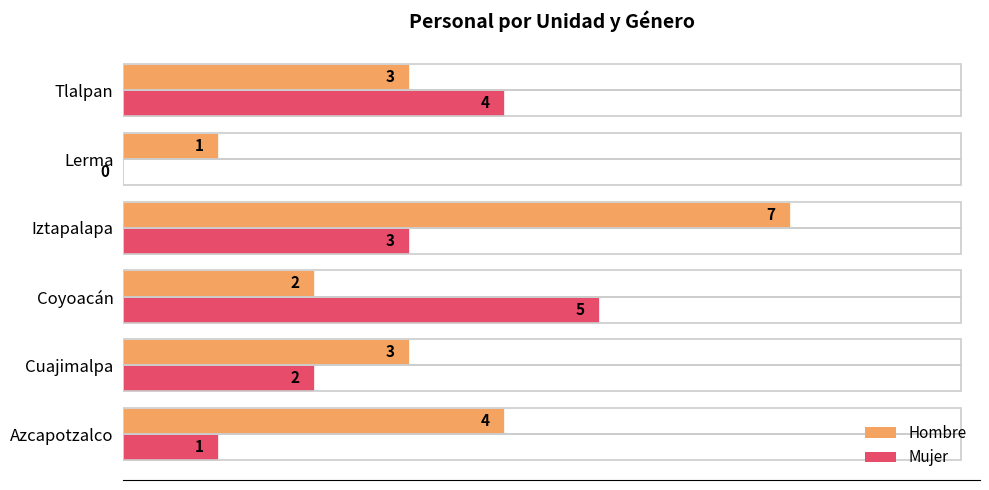

At which label is Mujer closest to 2?

Cuajimalpa